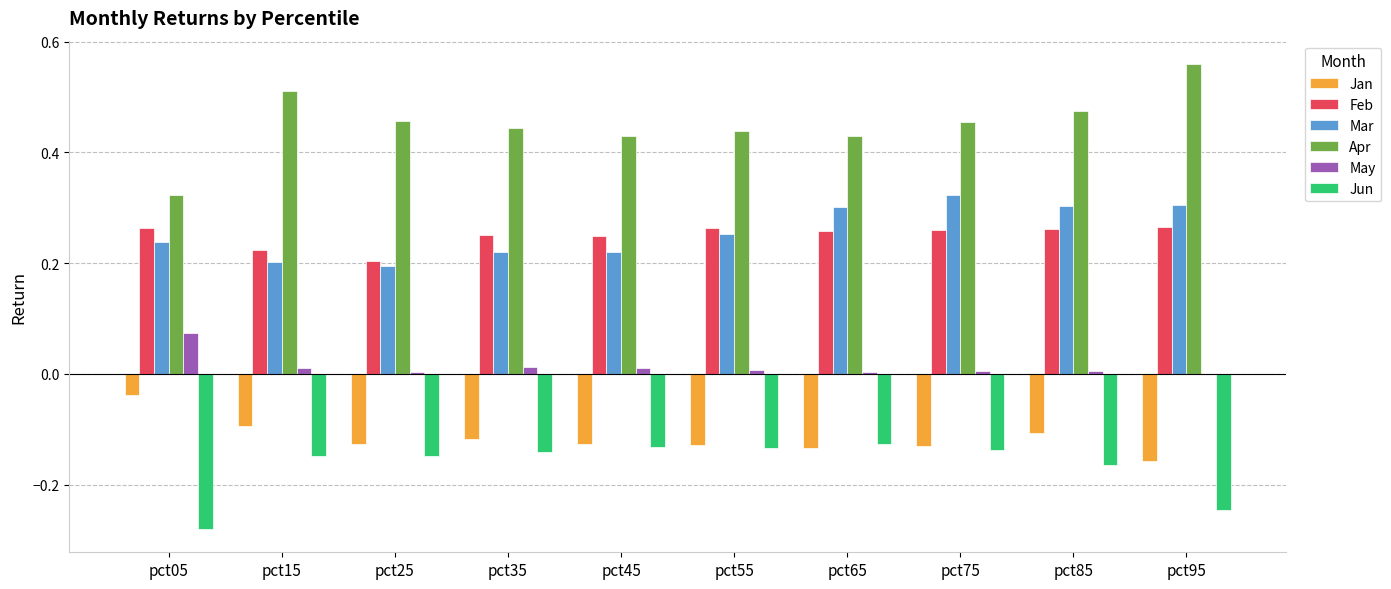

True or false: Apr has a value of 0.5 at pct05.

False